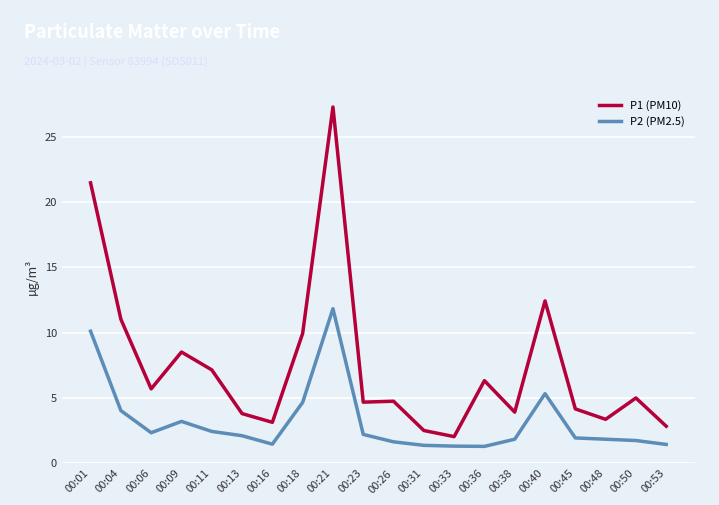

Does the chart have visible grid lines?

Yes